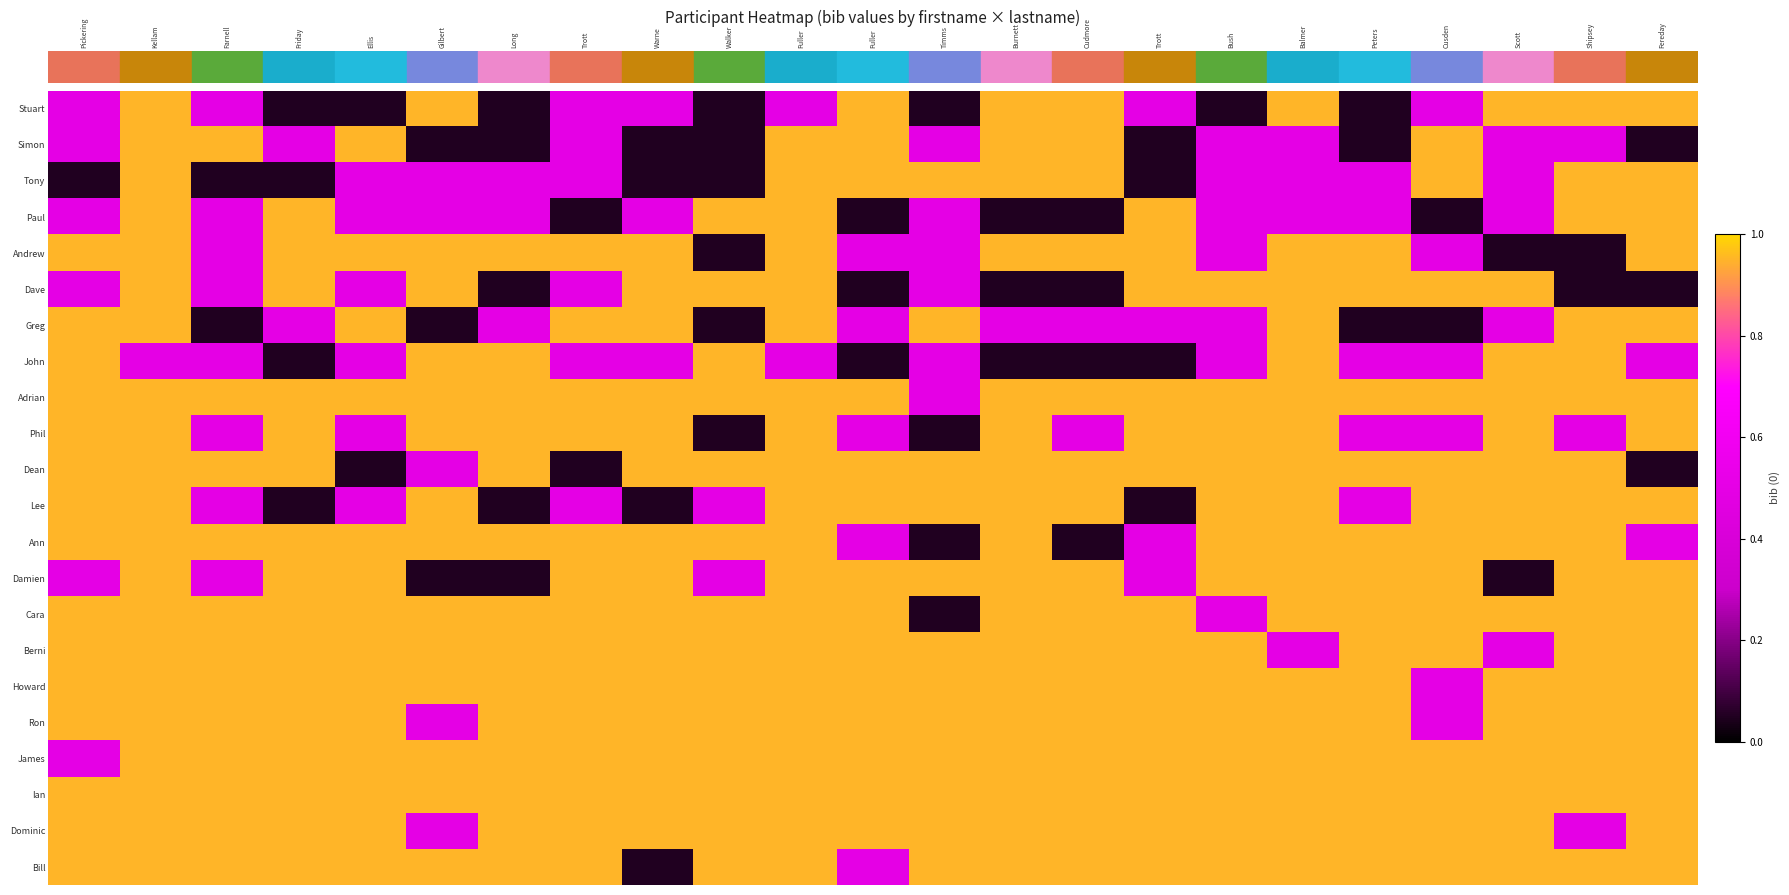

At how many categories does at least one series exceed 0?

23